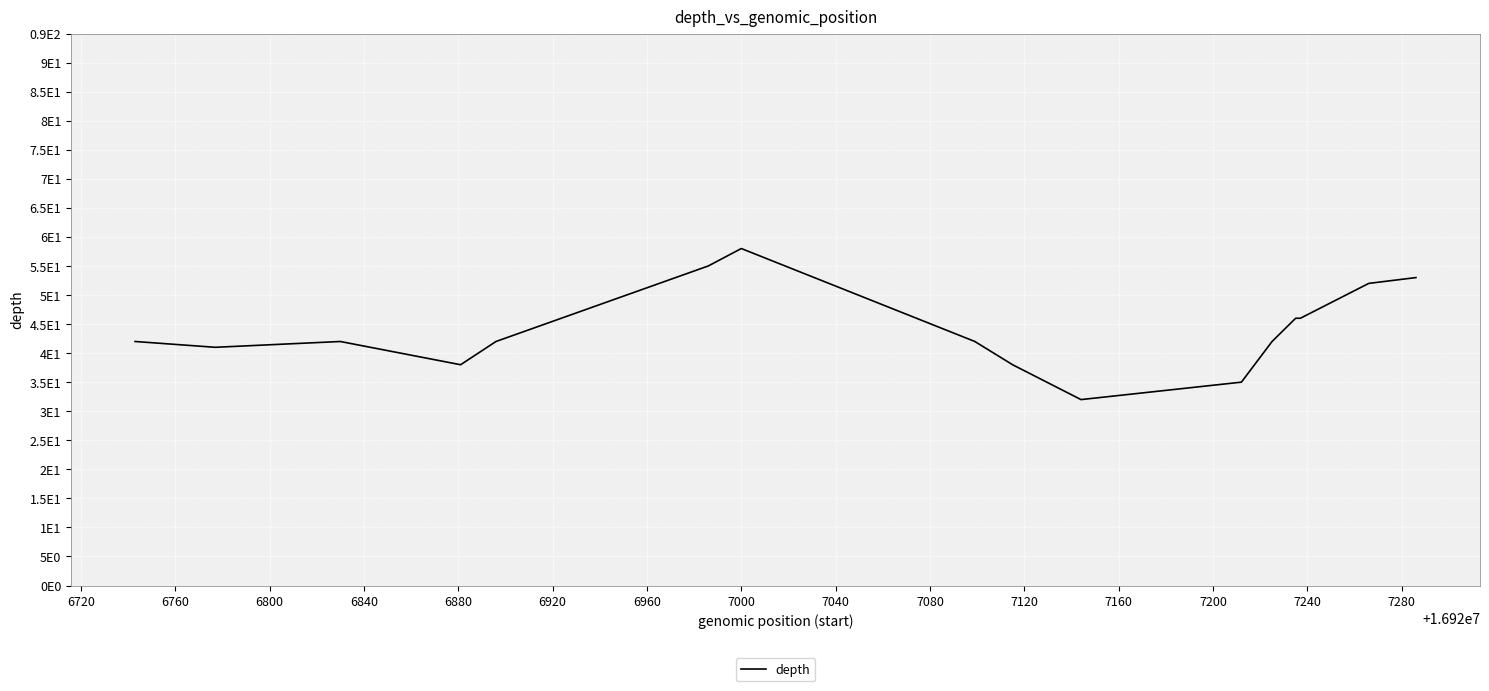

Is this an area chart (filled region under the line)?

No